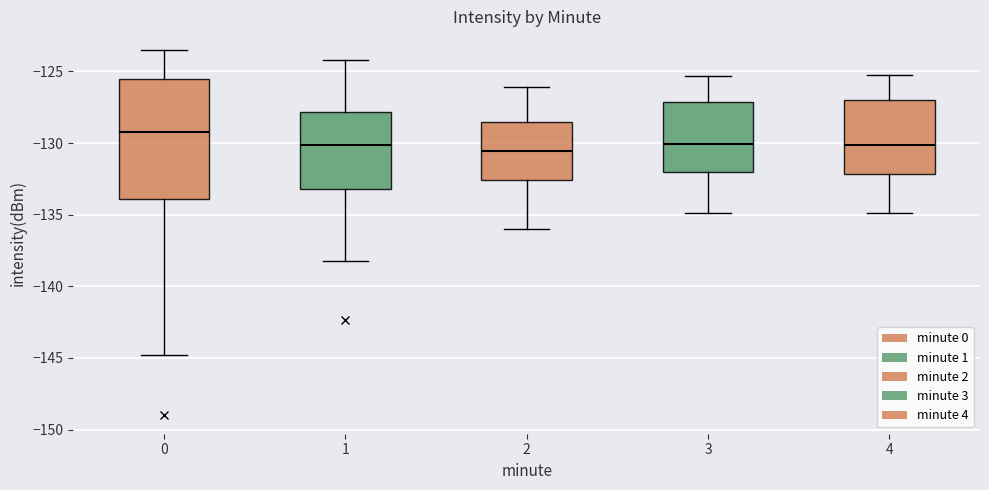

Reading left to right, transcribe this box plot: for each box, give where its median line is, the range the box spans, and where its two whiskers end, as read against the y-axis. The values are not printed on the chart, so give them approximately, as read against the axis.

0: median -129.5, box -134.0 to -125.5, whiskers -145.0 to -123.5
1: median -130.0, box -133.0 to -128.0, whiskers -138.0 to -124.0
2: median -130.5, box -132.5 to -128.5, whiskers -136.0 to -126.0
3: median -130.0, box -132.0 to -127.0, whiskers -135.0 to -125.5
4: median -130.0, box -132.0 to -127.0, whiskers -135.0 to -125.0